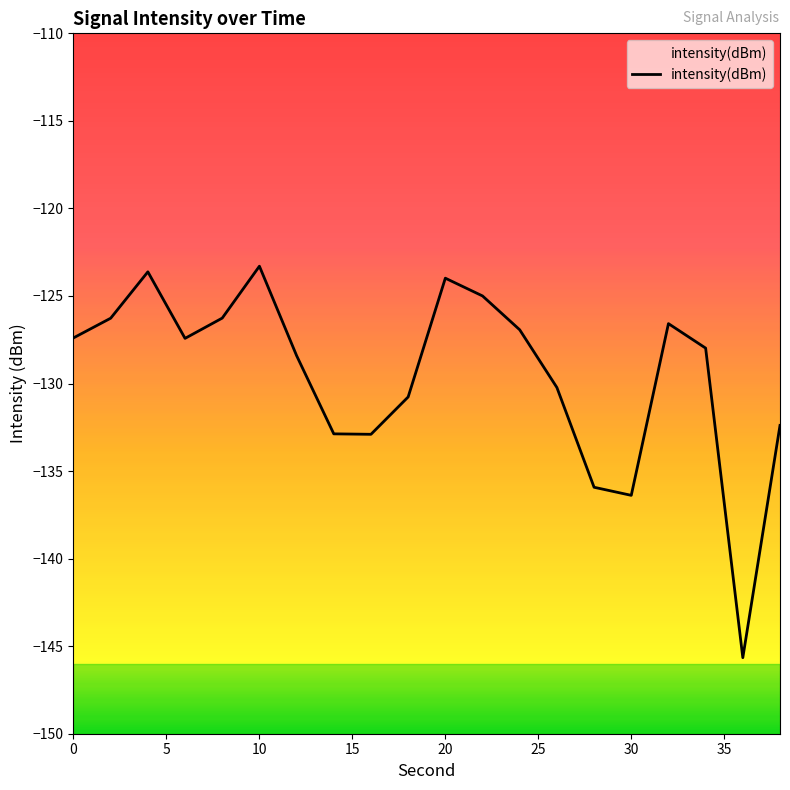

Is it true that the value at 0 is -127.4?

True